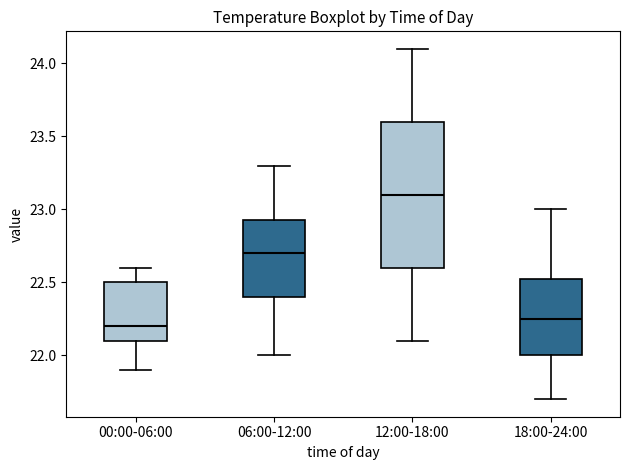

Where is the lower edge of the box for 12:00-18:00 on the y-axis? The values are not printed on the chart, so give them approximately, as read against the axis.

22.60